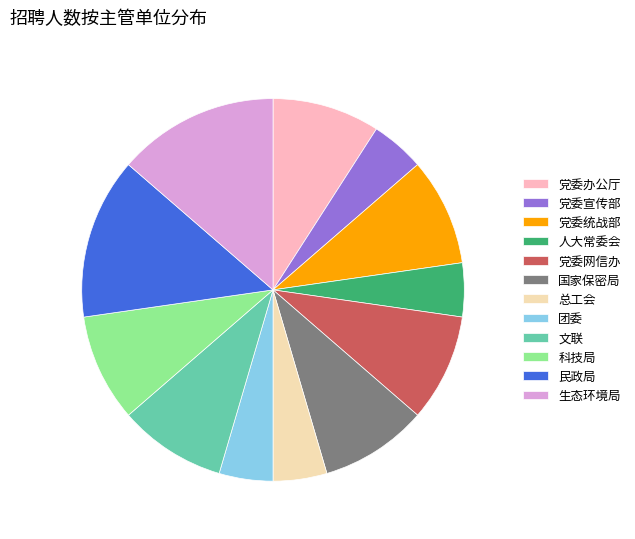

Between 党委办公厅 and 人大常委会, which is larger?

党委办公厅